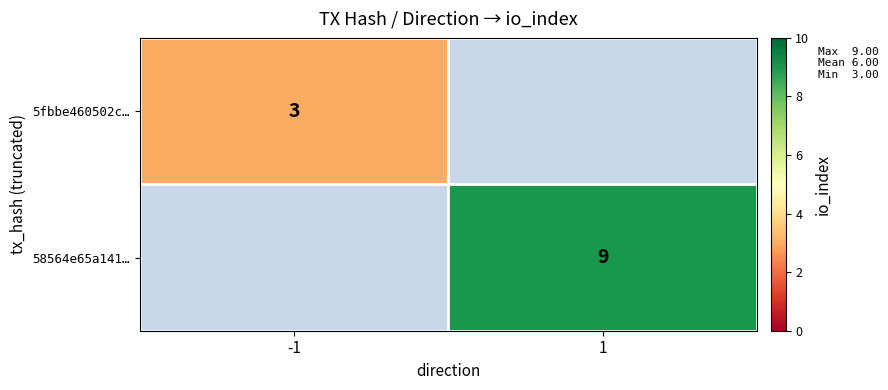

True or false: 5fbbe460502c… has a value of 3 at -1.

True